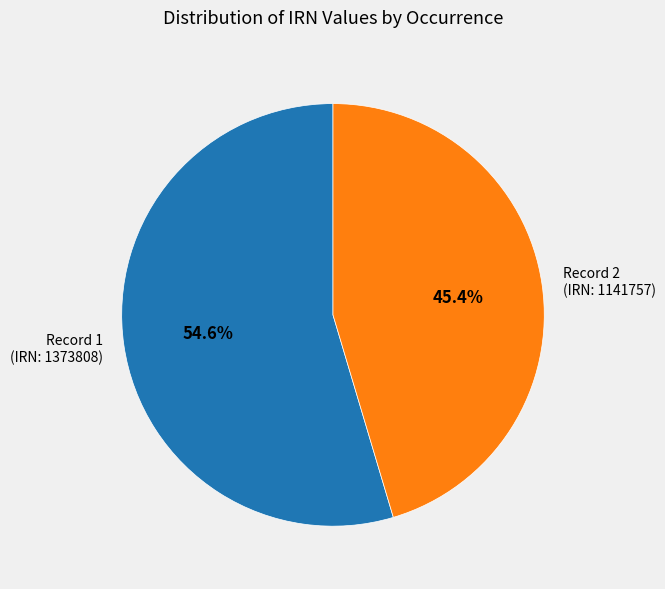

Approximately how many times larger is the value at Record 1 (IRN: 1373808) compared to Record 2 (IRN: 1141757)?

1.2